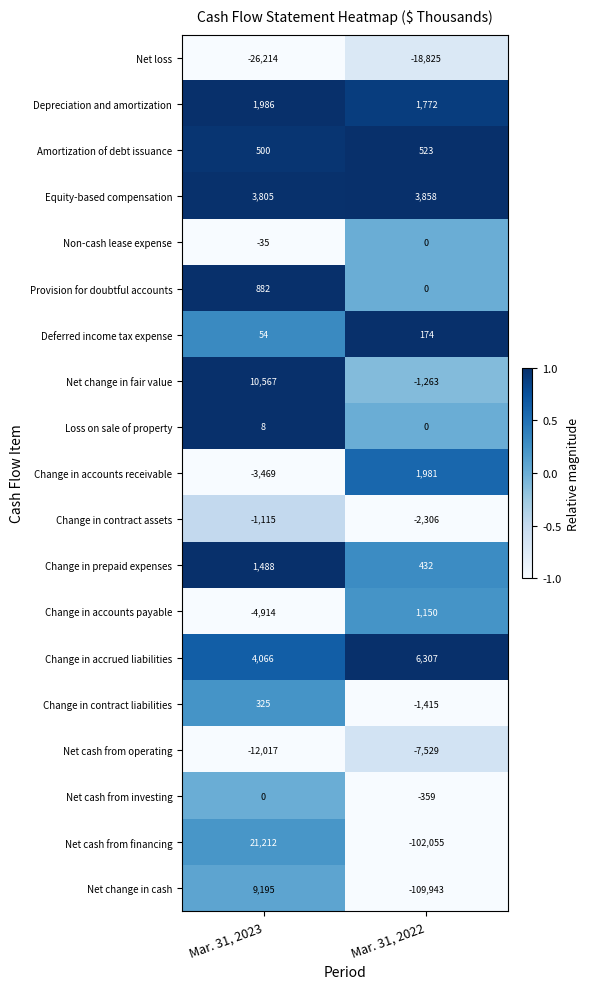

Which series changed the most between Mar. 31, 2023 and Mar. 31, 2022?

Net cash from financing